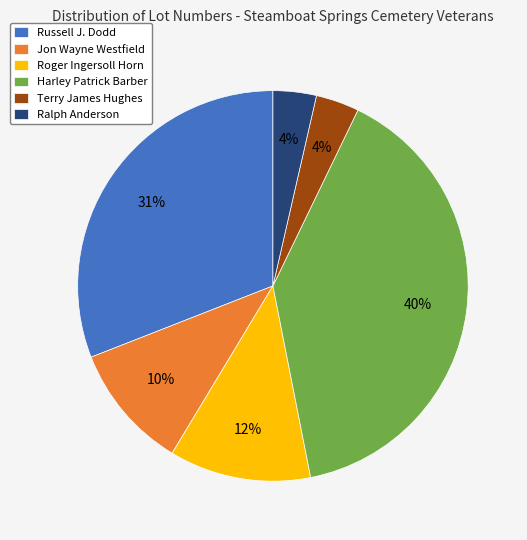

Is there a majority slice in this chart?

No